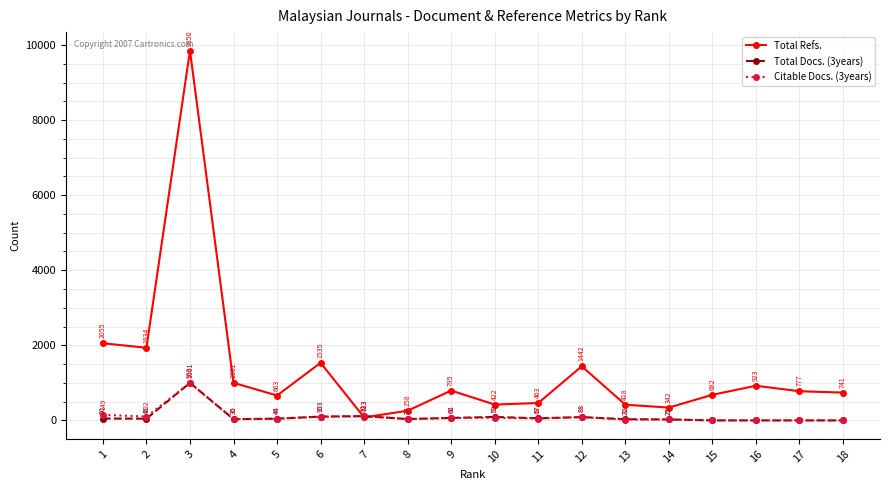

At which label does Citable Docs. (3years) reach its peak?

3